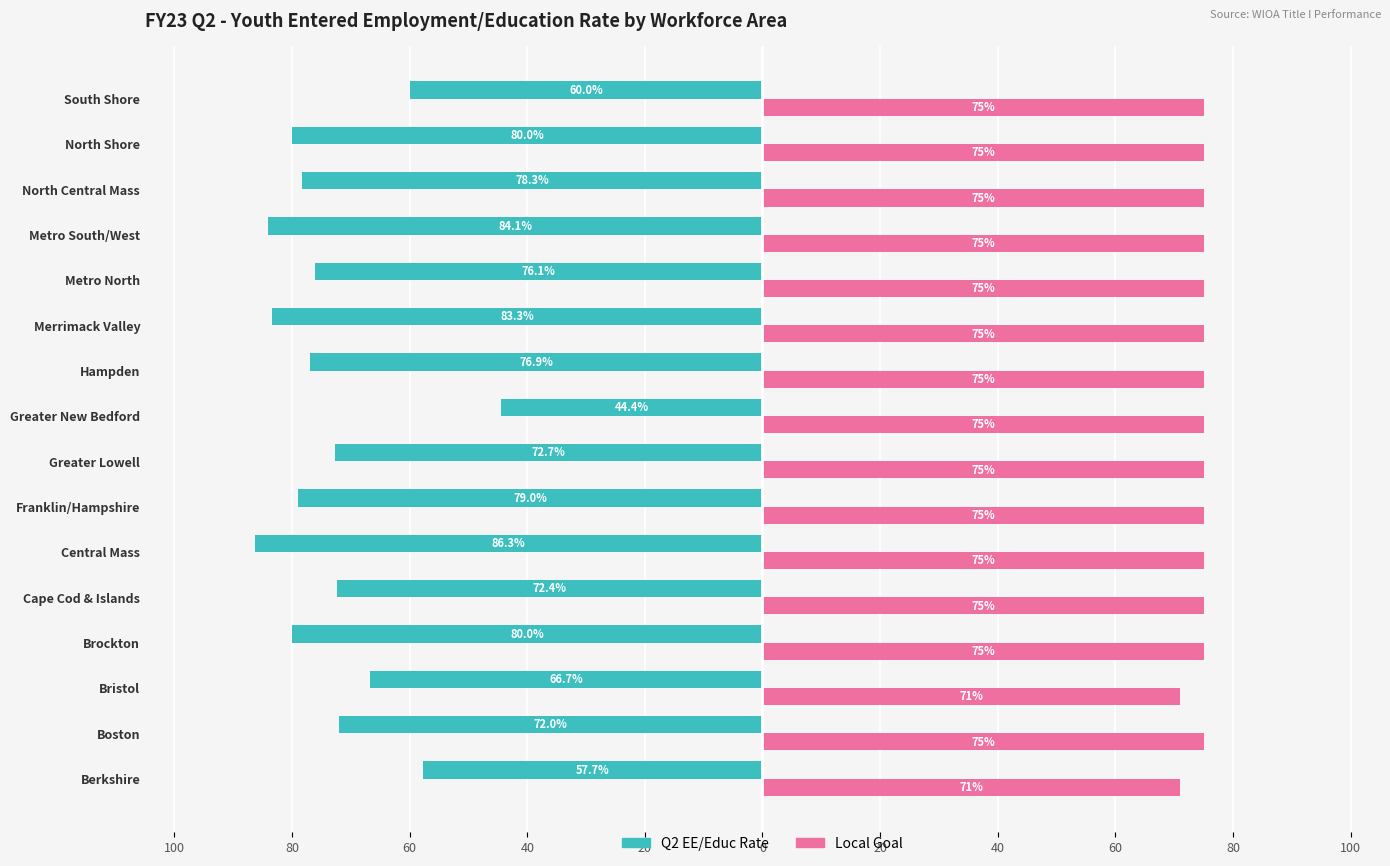

What are all the series names shown in the legend?

Q2 EE/Educ Rate, Local Goal